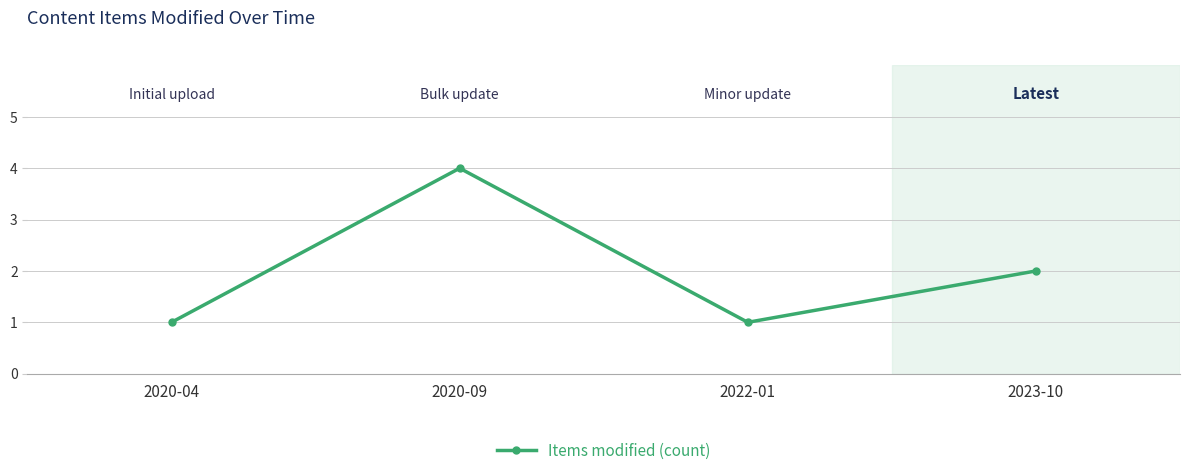

Is it true that the value at 2022-01 is 2?

False